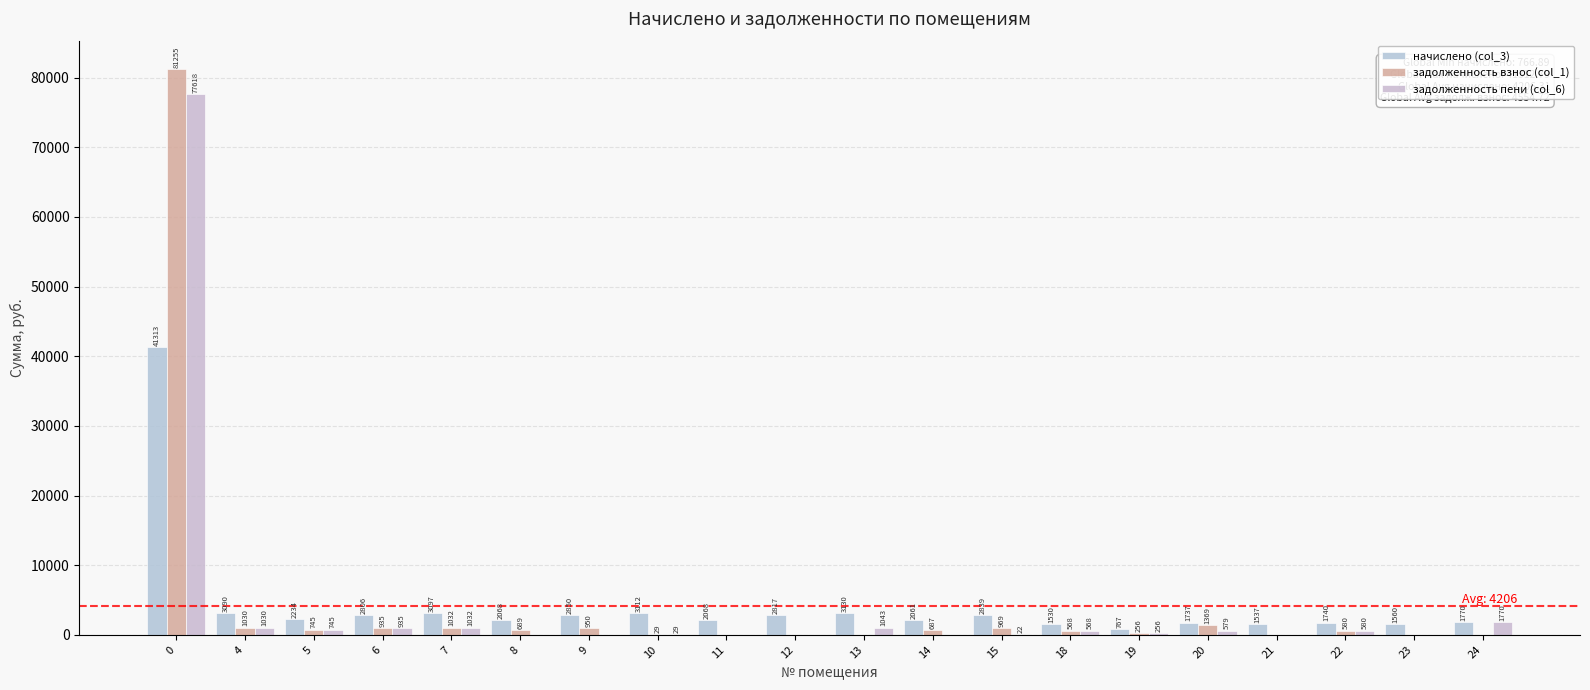

What is the highest value of the задолженность пени (col_6) series?

77618.3